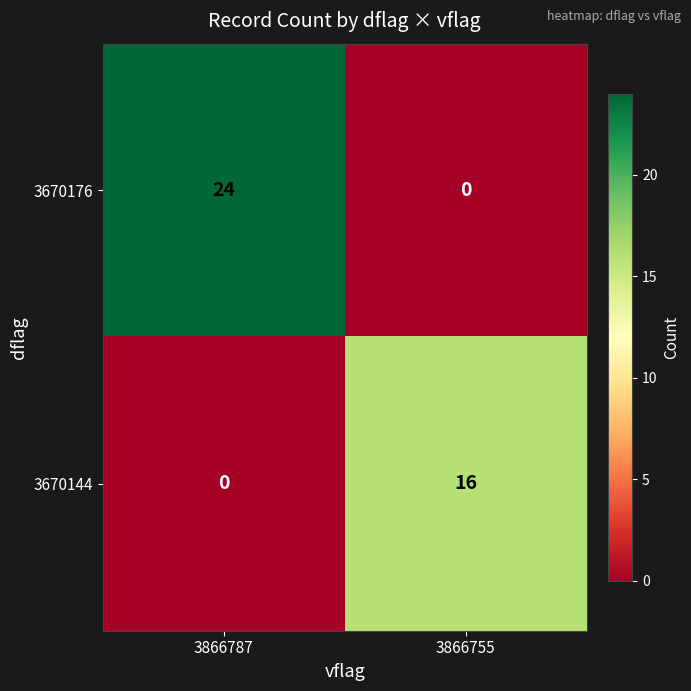

Where is 3670144 nearest to the value 8?

3866787